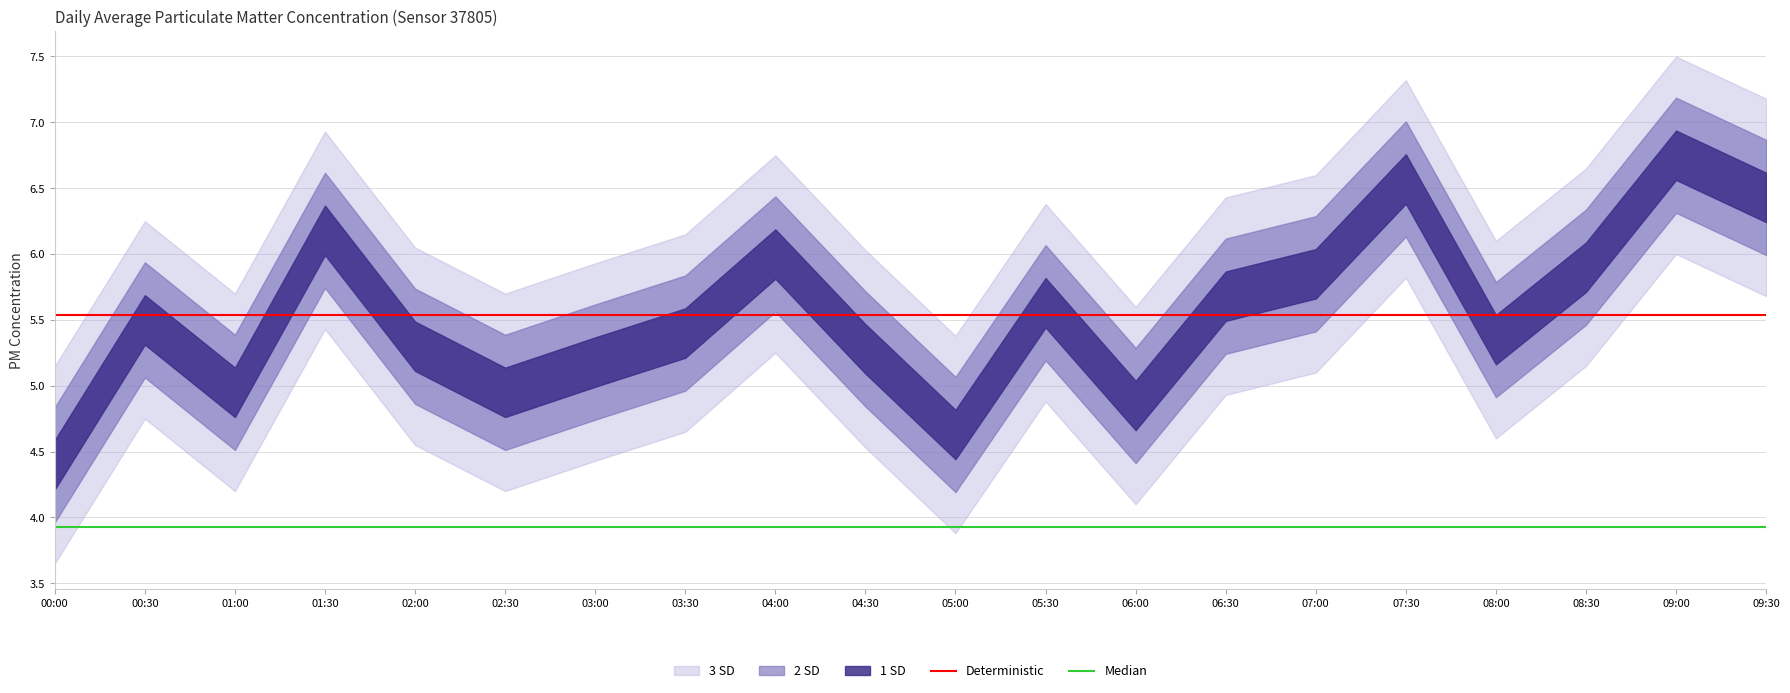

What is the label of the 18th point from the right?

01:00